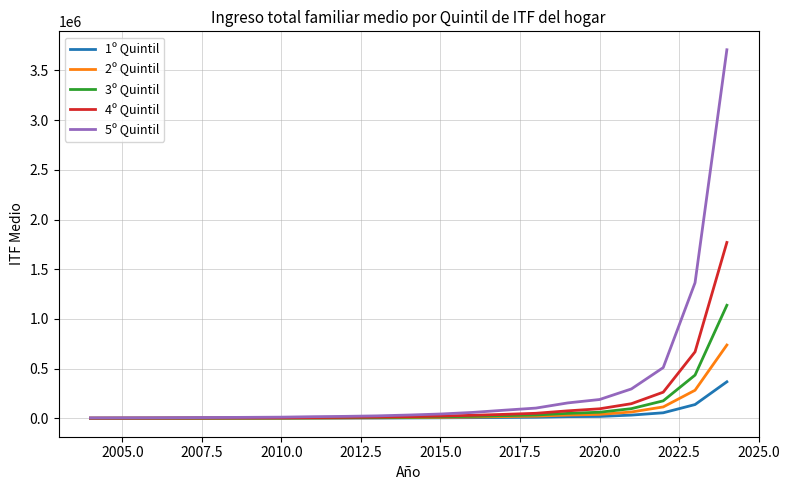

What is the maximum value for 3º Quintil?

1137218.0